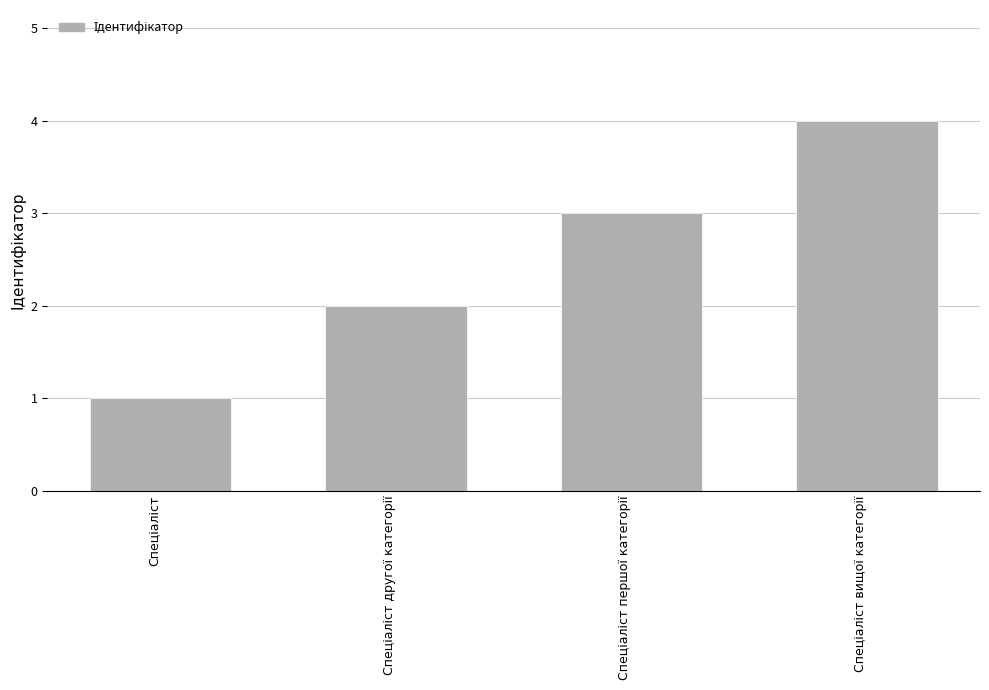

What is the smallest value displayed?

1